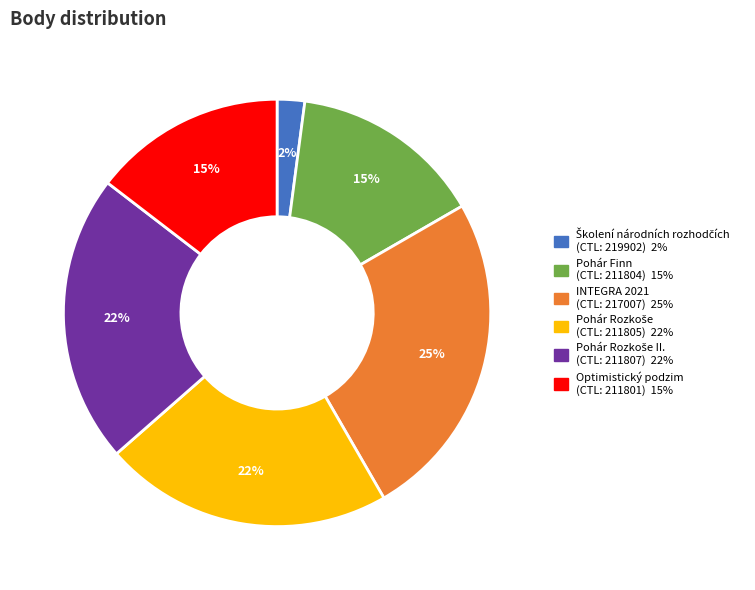

Is there any slice that represents more than half of the pie?

No